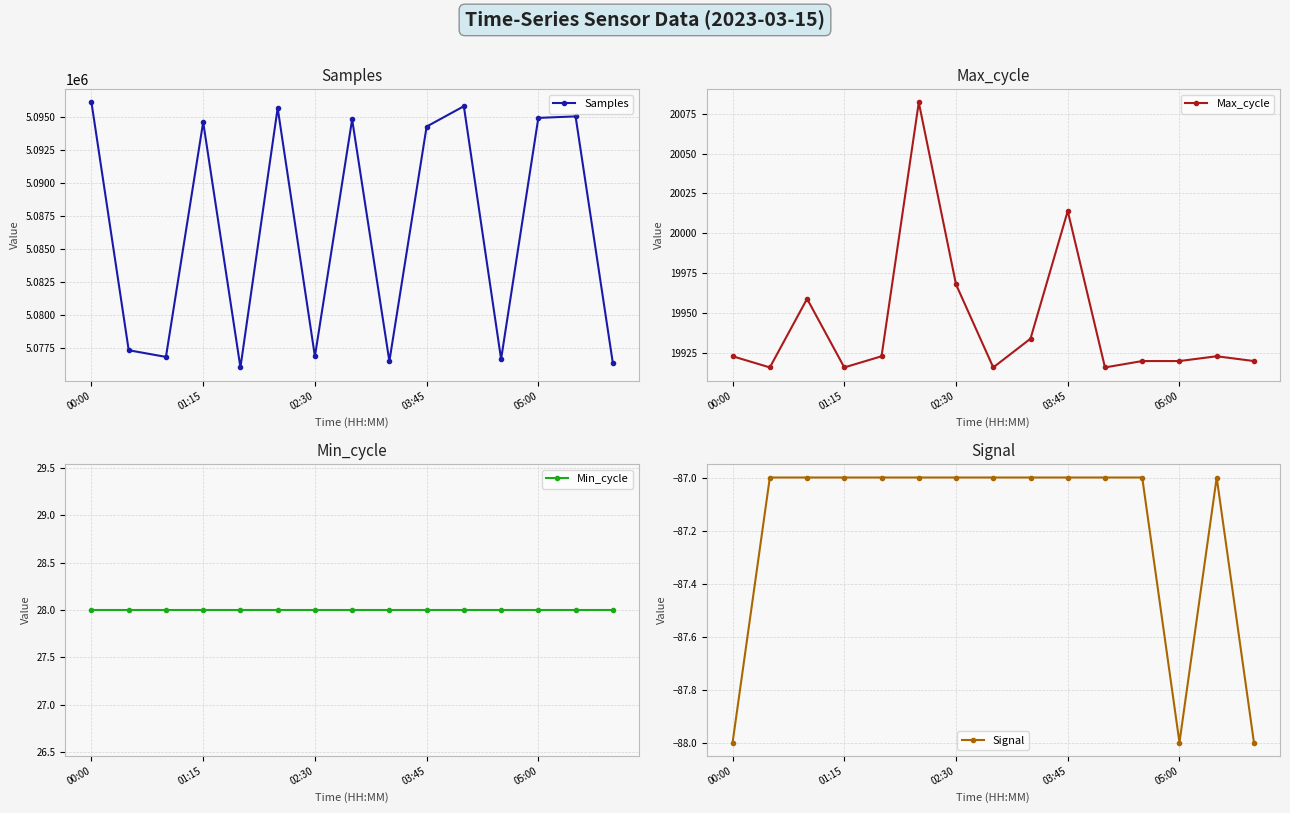

Is it true that Samples equals 5095010 at 13?

True